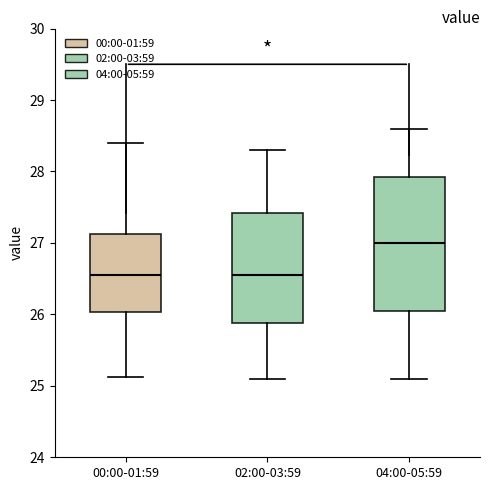

Comparing the boxes themselves (not the whiskers), which one is the tallest?

04:00-05:59